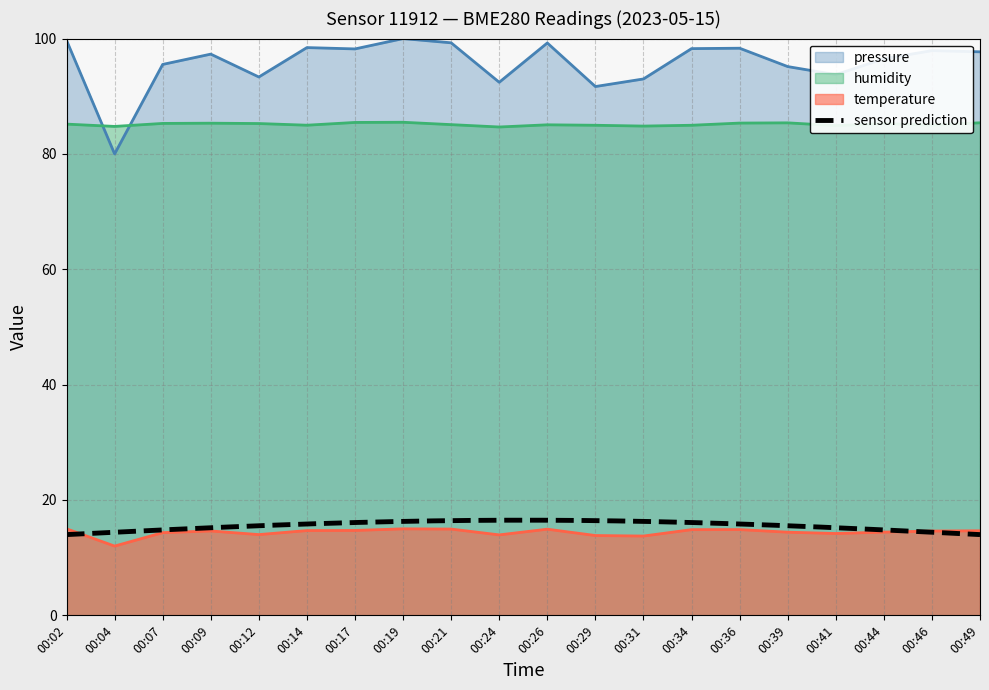

The pressure series shows 55.7 at 00:49. True or false?

False